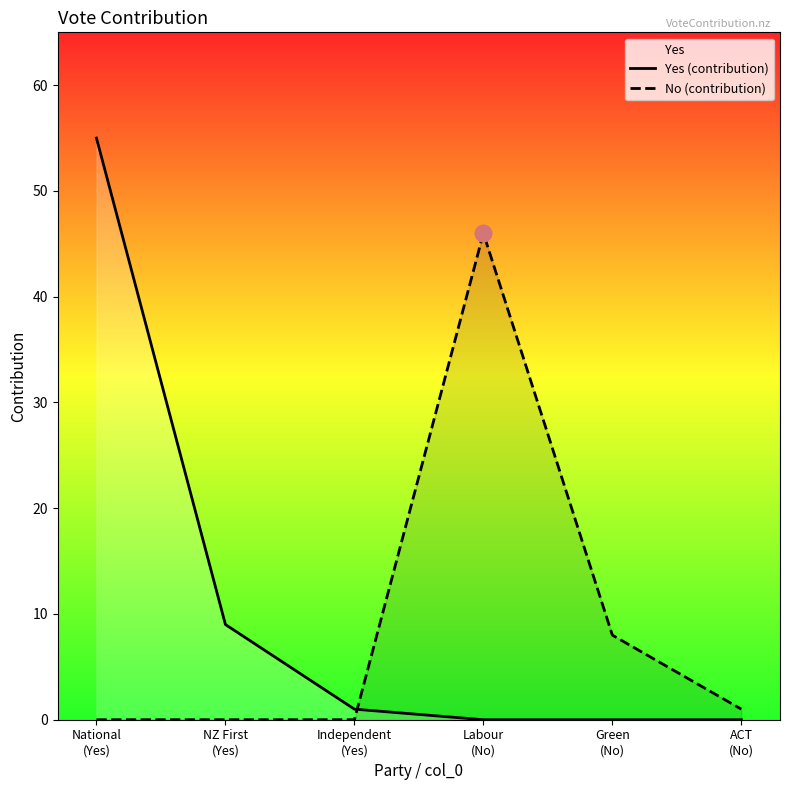

How many lines are shown in the chart?

2